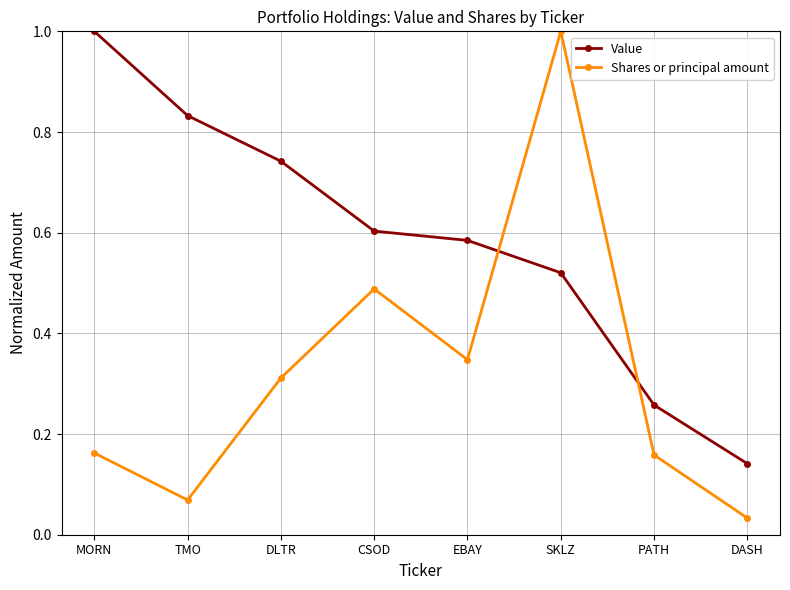

What position from the right is SKLZ?

3